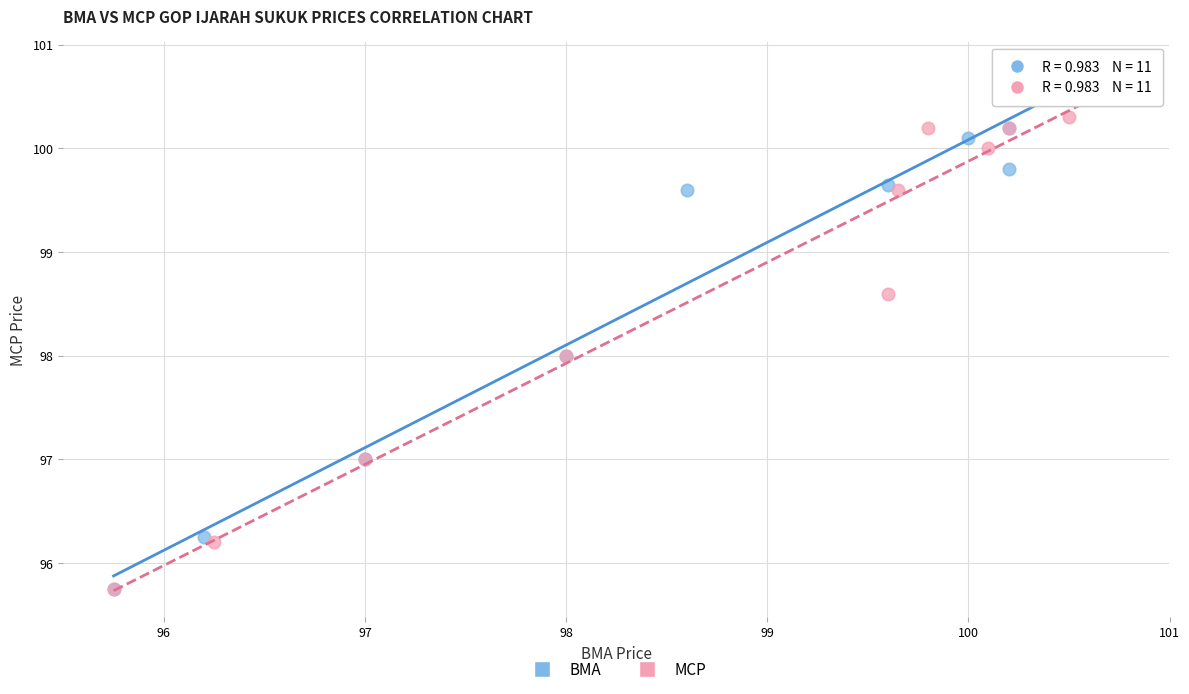

Which series contains the highest Y value?

BMA